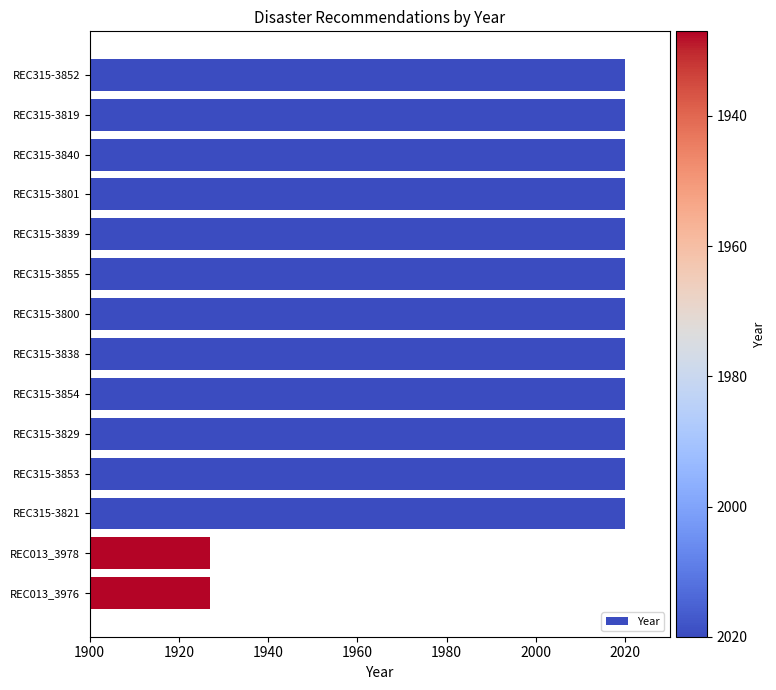

What is the maximum value shown in the chart?

2020